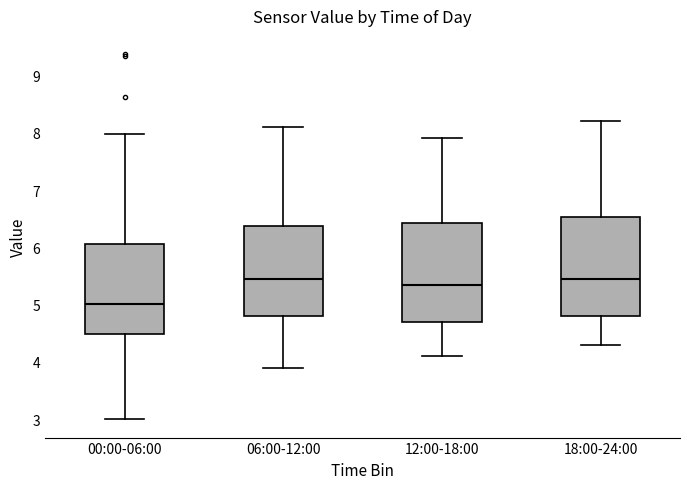

Reading left to right, read every box against the y-axis: the position of its median line, the range the box covers, and the ends of its whiskers. The values are not printed on the chart, so give them approximately, as read against the axis.

00:00-06:00: median 5.0, box 4.5 to 6.1, whiskers 3.0 to 8.0
06:00-12:00: median 5.5, box 4.8 to 6.4, whiskers 3.9 to 8.1
12:00-18:00: median 5.4, box 4.7 to 6.4, whiskers 4.1 to 7.9
18:00-24:00: median 5.5, box 4.8 to 6.5, whiskers 4.3 to 8.2